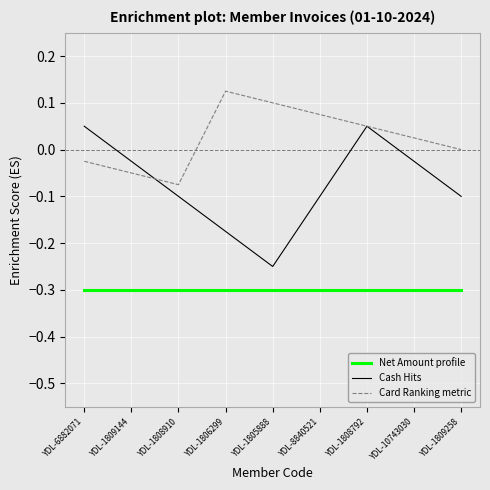

True or false: Card Ranking metric and Net Amount profile cross at least once.

False